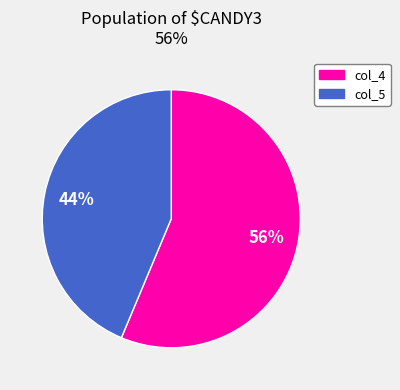

Is it true that col_4 is 56% of the pie?

True